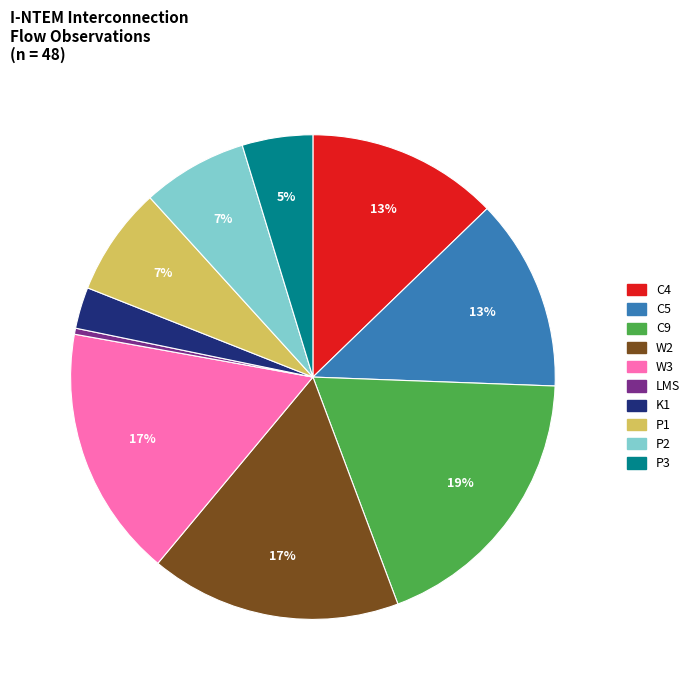

Does any single category account for the majority?

No